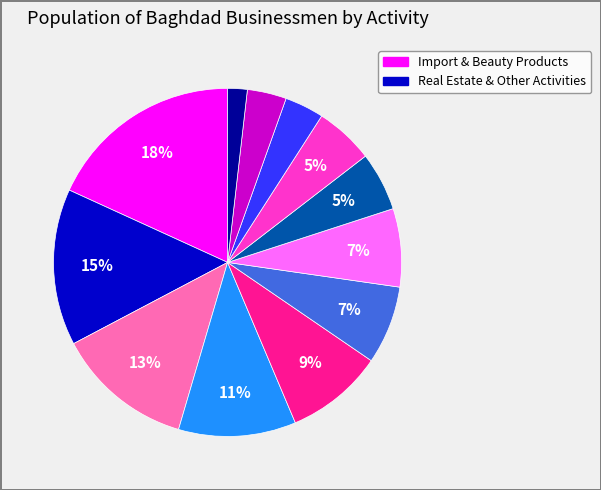

To the nearest percent, what is the average slice percentage?

8%